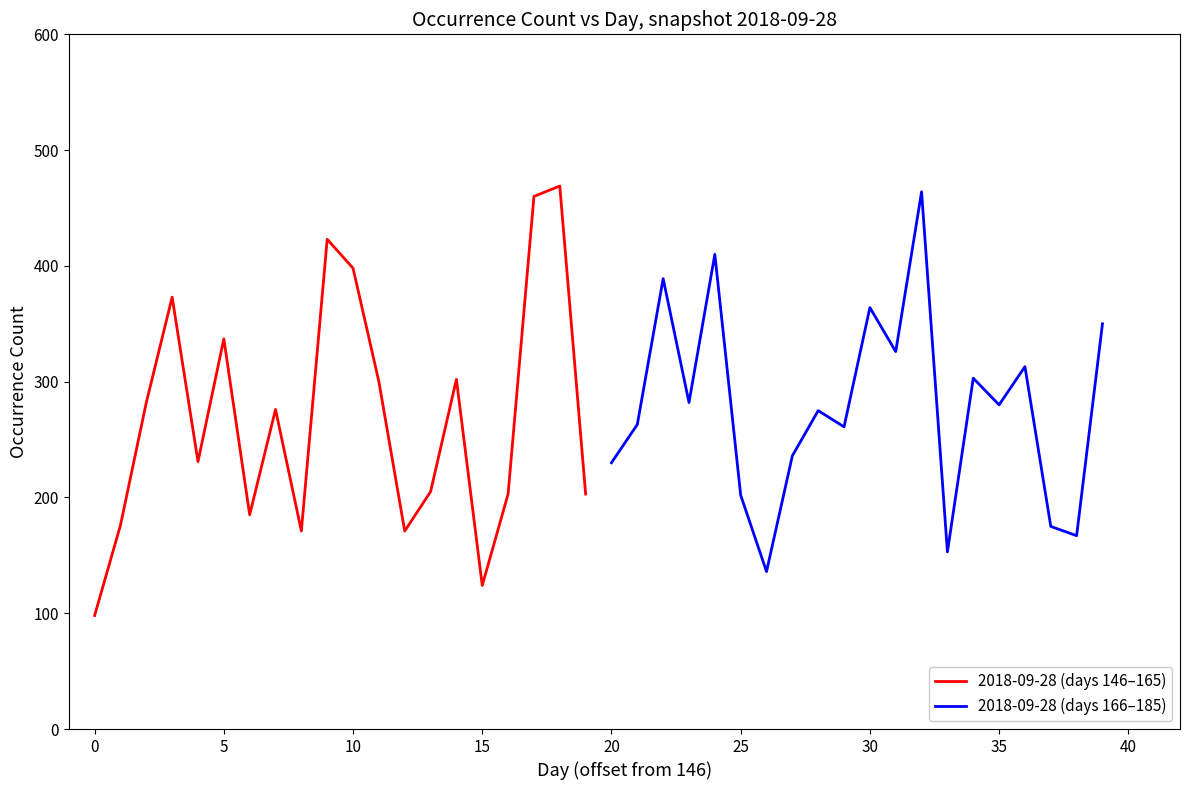

Is it true that 2018-09-28 (days 146–165) equals 98 at 0?

True